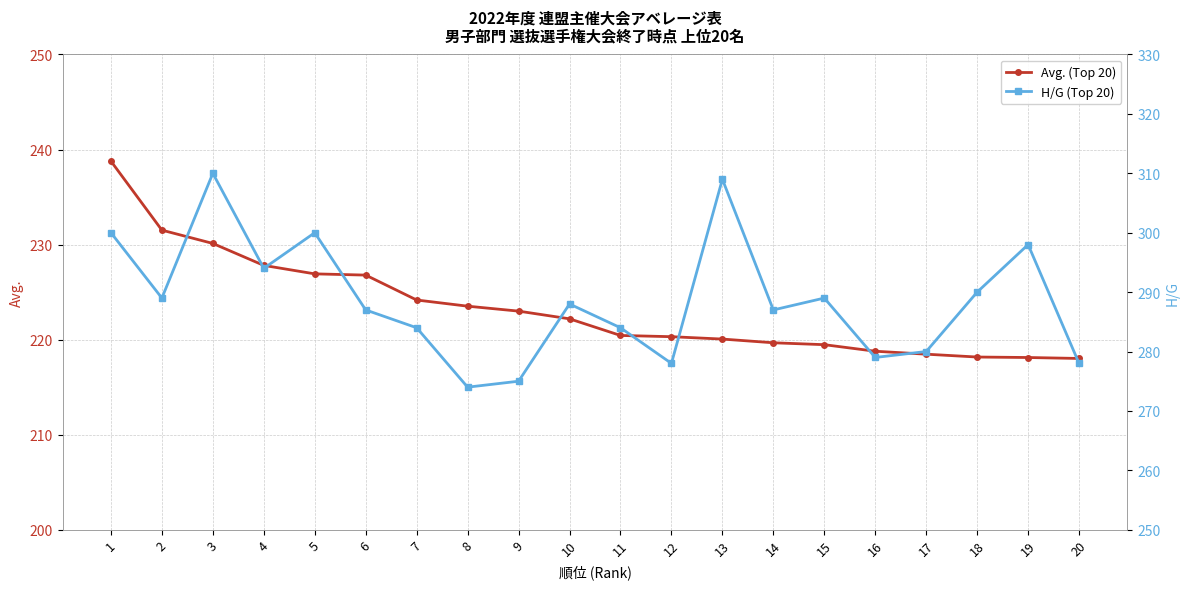

Reading left to right, what are all the values shown in this chart?

Avg. (Top 20): 238.8	231.5	230.1	227.8	226.9	226.8	224.2	223.5	223.0	222.2	220.4	220.3	220.1	219.7	219.5	218.8	218.5	218.2	218.1	218.0
H/G (Top 20): 300.0	289.0	310.0	294.0	300.0	287.0	284.0	274.0	275.0	288.0	284.0	278.0	309.0	287.0	289.0	279.0	280.0	290.0	298.0	278.0